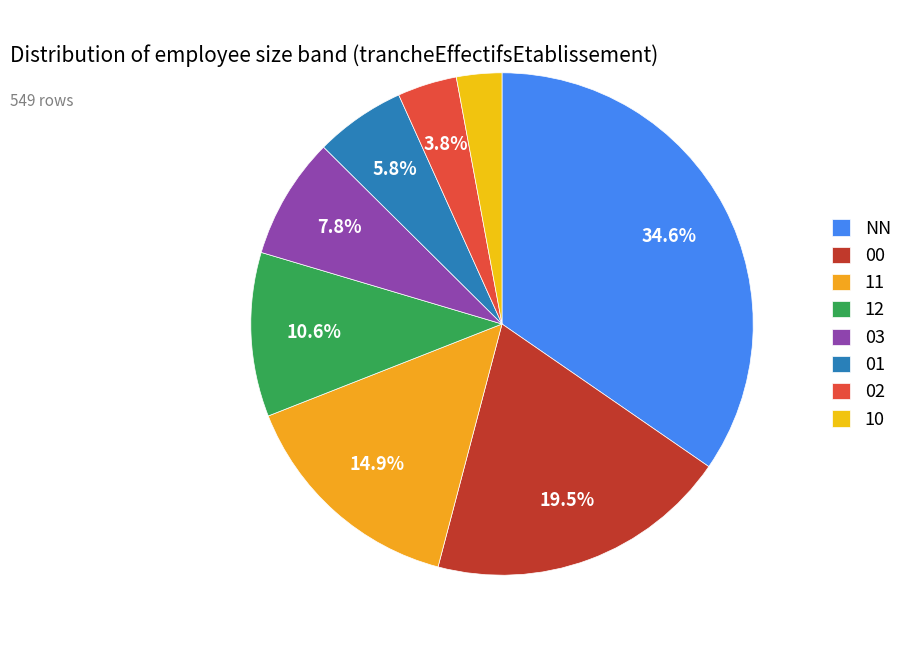

The 02 slice represents 4% of the pie. True or false?

True